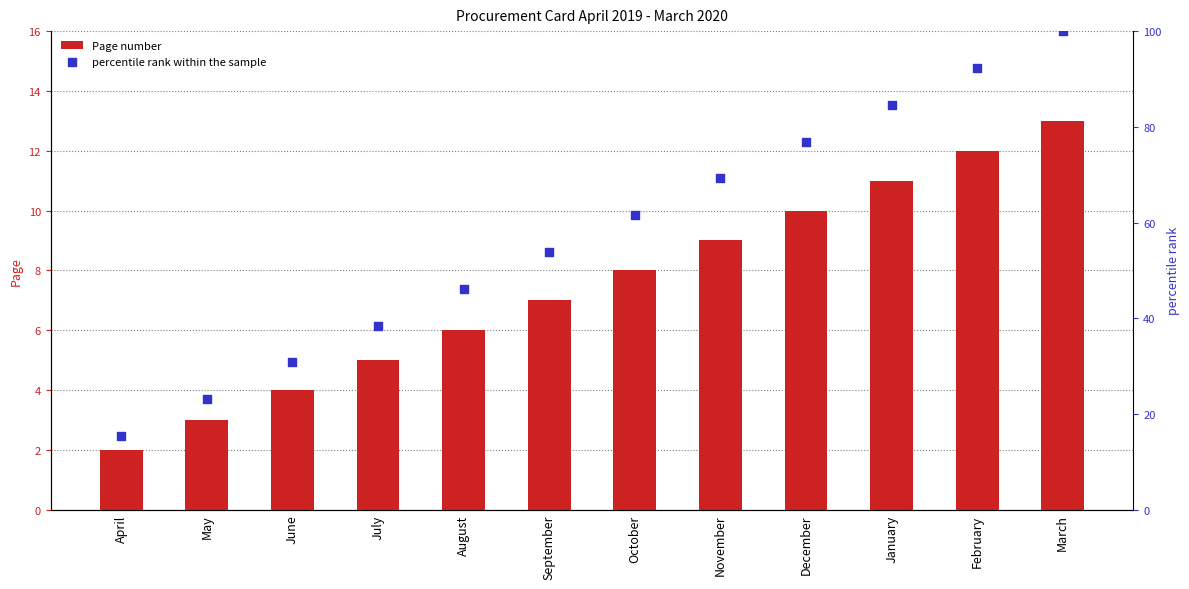

Which series has the largest total across all categories?

percentile rank within the sample